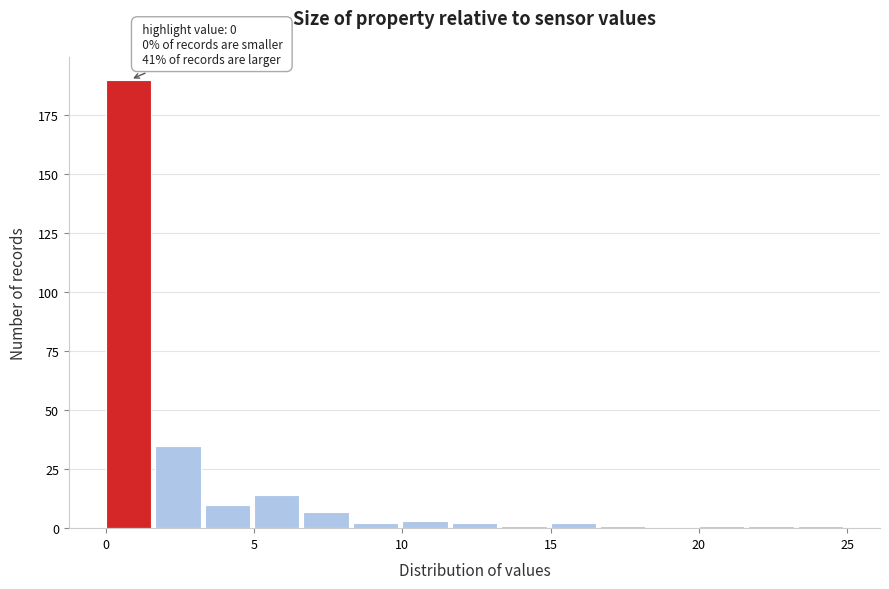

Around what value on the x-axis is the tallest bar? Give the approximate position of its centre, as read against the axis.

1.0